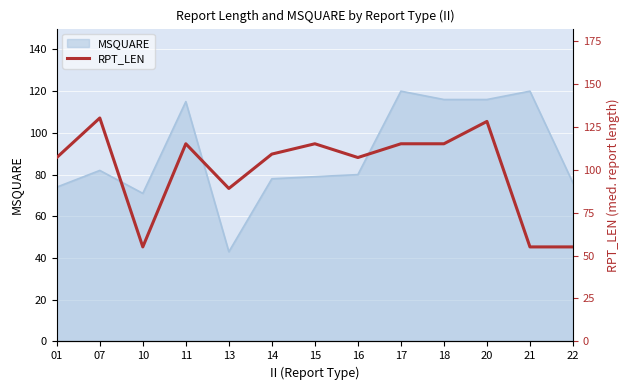

The MSQUARE series shows 122 at 16. True or false?

False